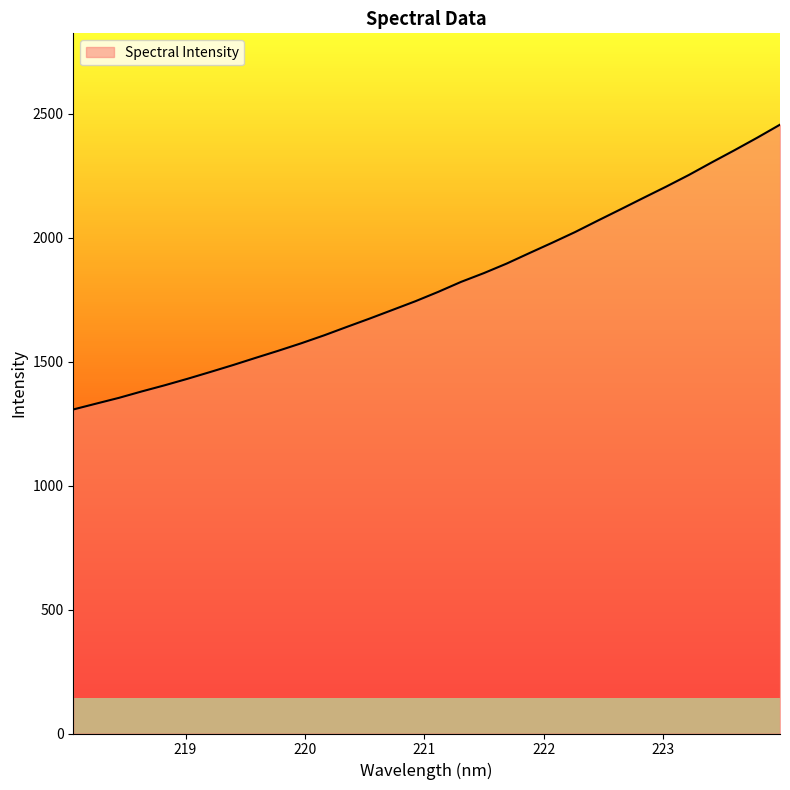

What is the minimum value shown in the chart?

1306.7